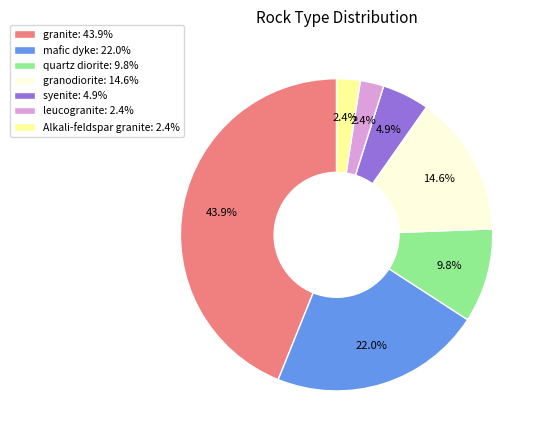

How many slices are in this pie chart?

7